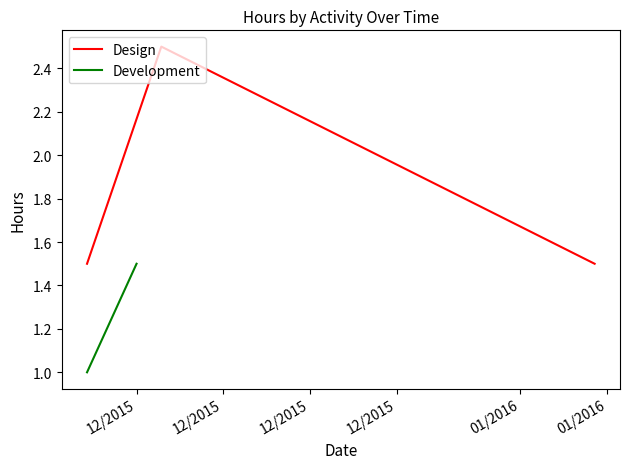

At which label is the value closest to 2?

12/2015